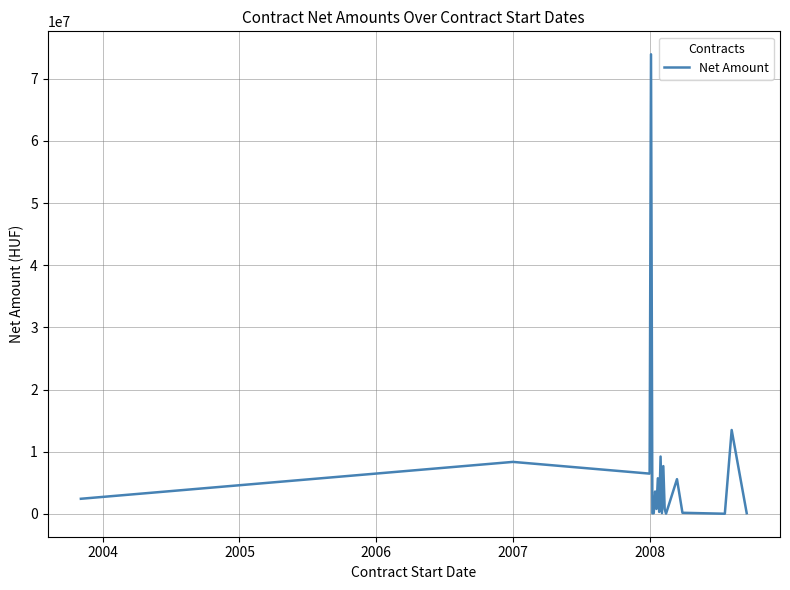

What is the greatest value displayed?

73940000